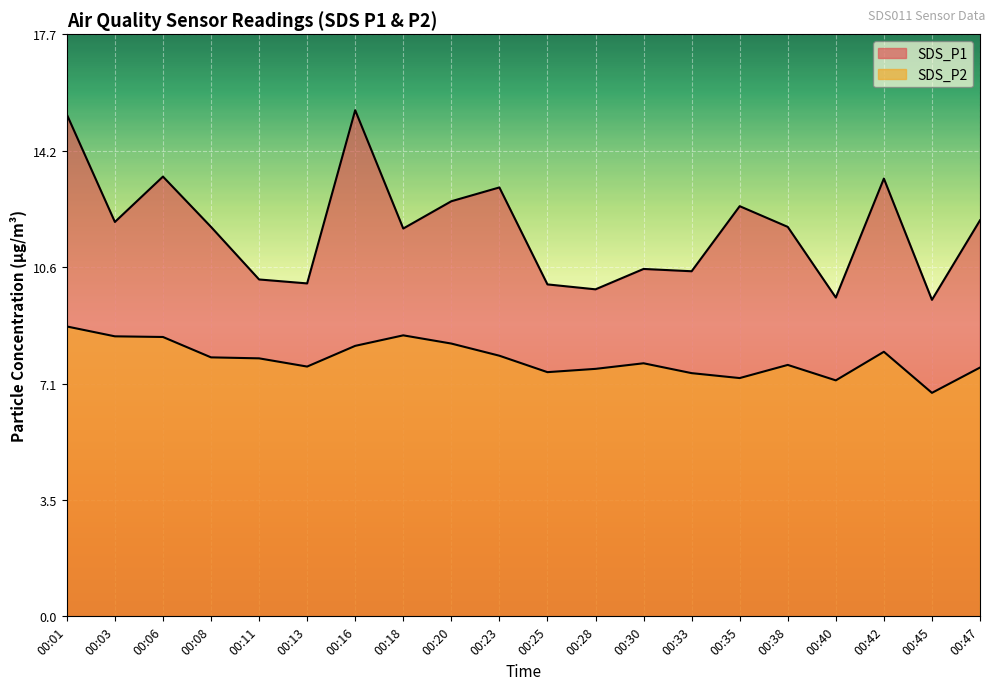

True or false: SDS_P2 has a value of 2.3 at 00:11.

False